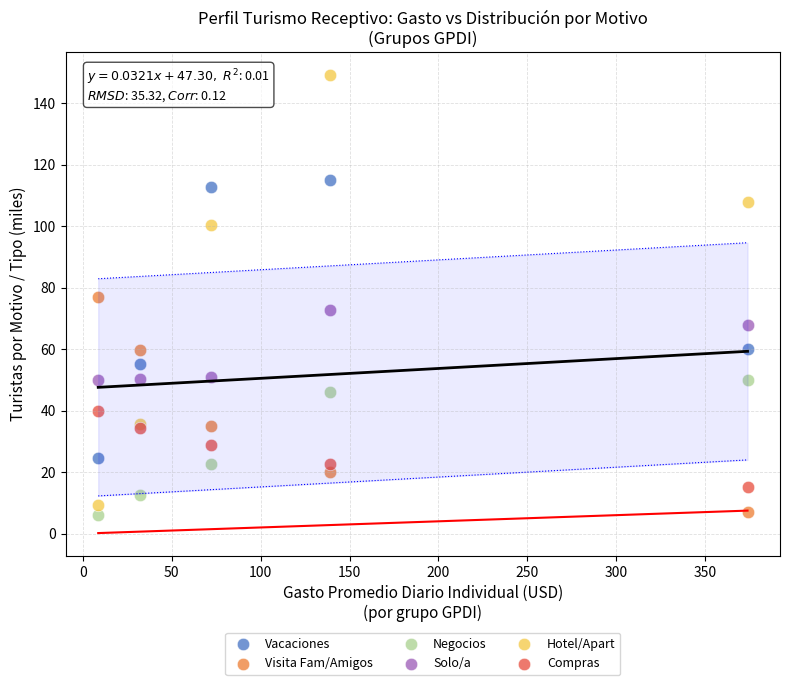

Which series contains the highest Y value?

Hotel/Apart